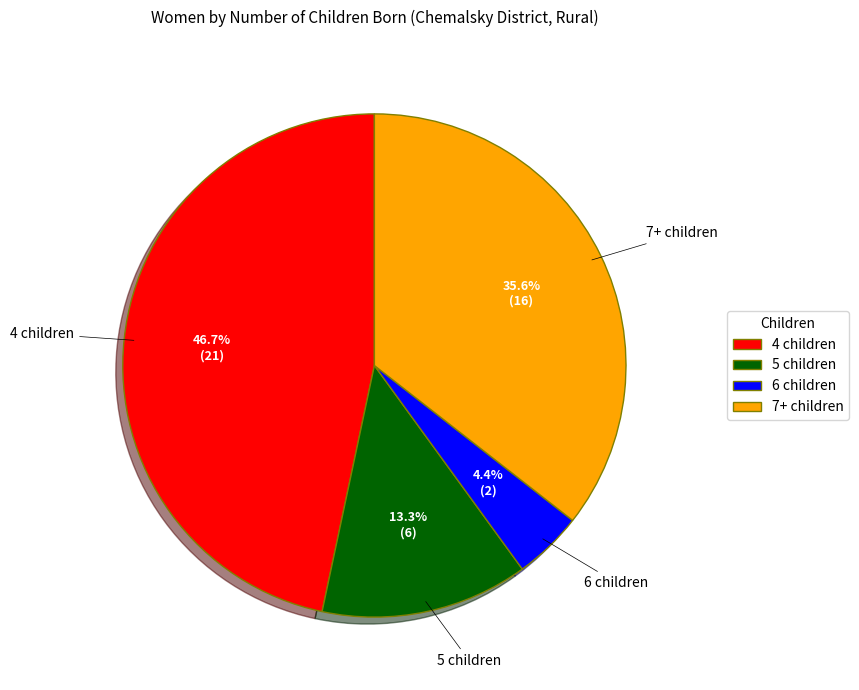

Does 6 children account for over 50% of the chart?

No